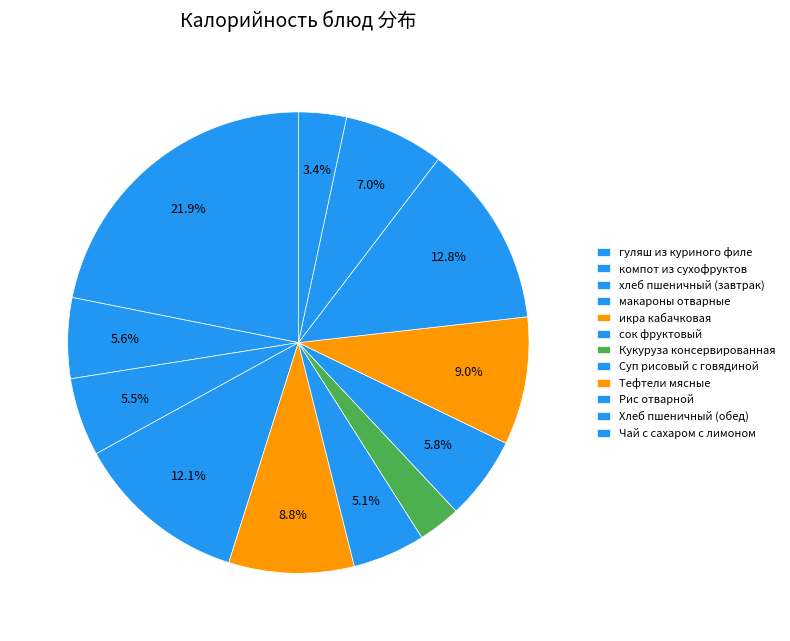

Rank the categories by value from lowest to highest.

Кукуруза консервированная, Чай с сахаром с лимоном, сок фруктовый, хлеб пшеничный (завтрак), компот из сухофруктов, Суп рисовый с говядиной, Хлеб пшеничный (обед), икра кабачковая, Тефтели мясные, макароны отварные, Рис отварной, гуляш из куриного филе